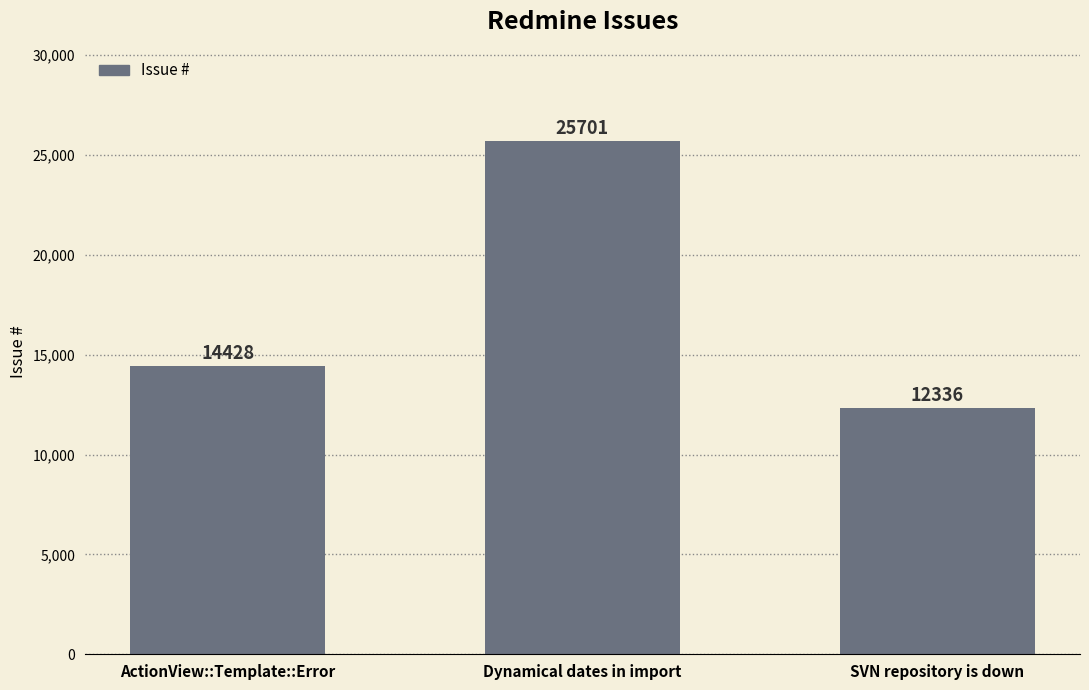

What is the difference between the second highest and minimum values?

2092